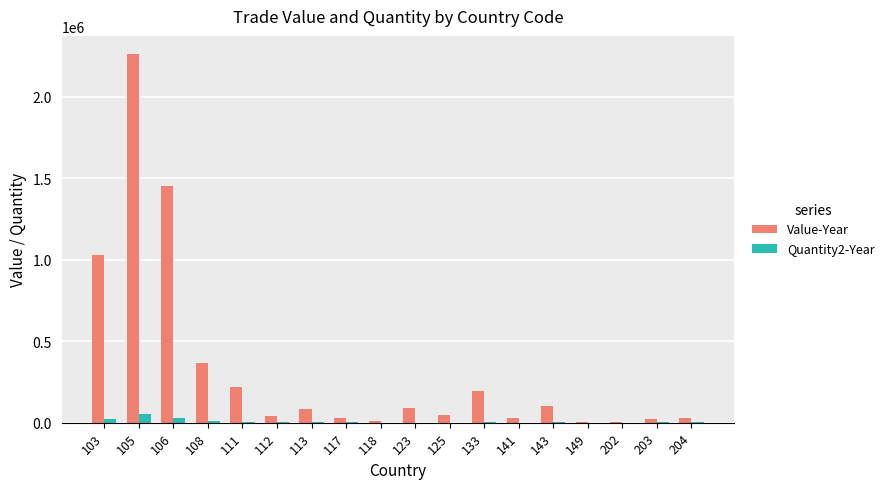

The value of Value-Year at 113 is 83278. True or false?

True